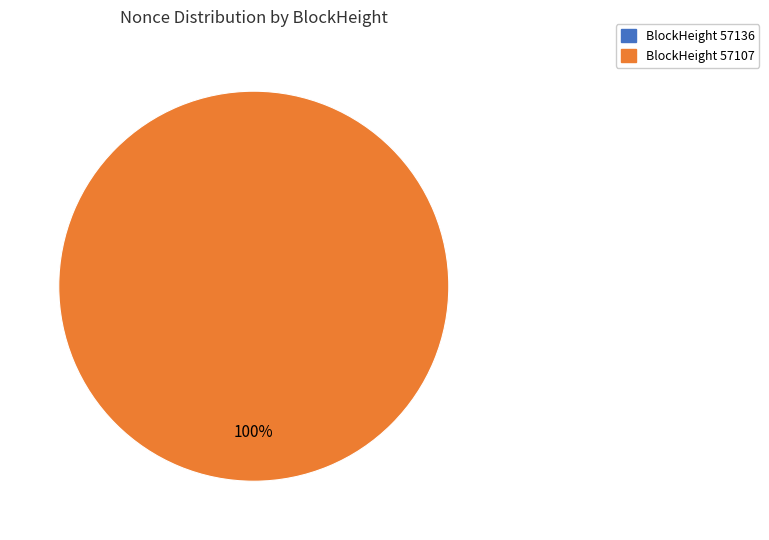

How many slices are in this pie chart?

2